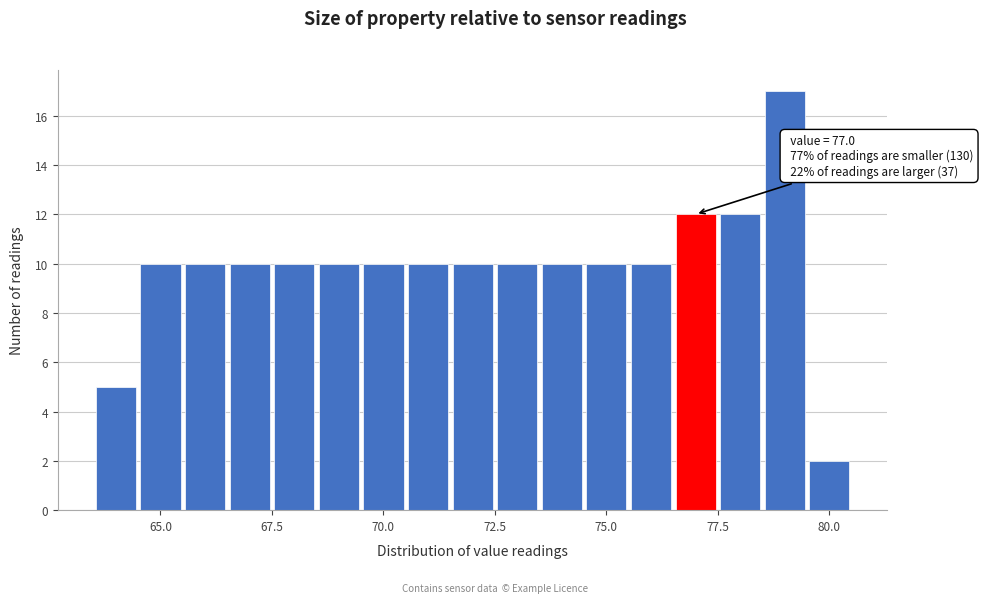

Read against the x-axis, roughly where is the centre of the tallest bar?

79.0